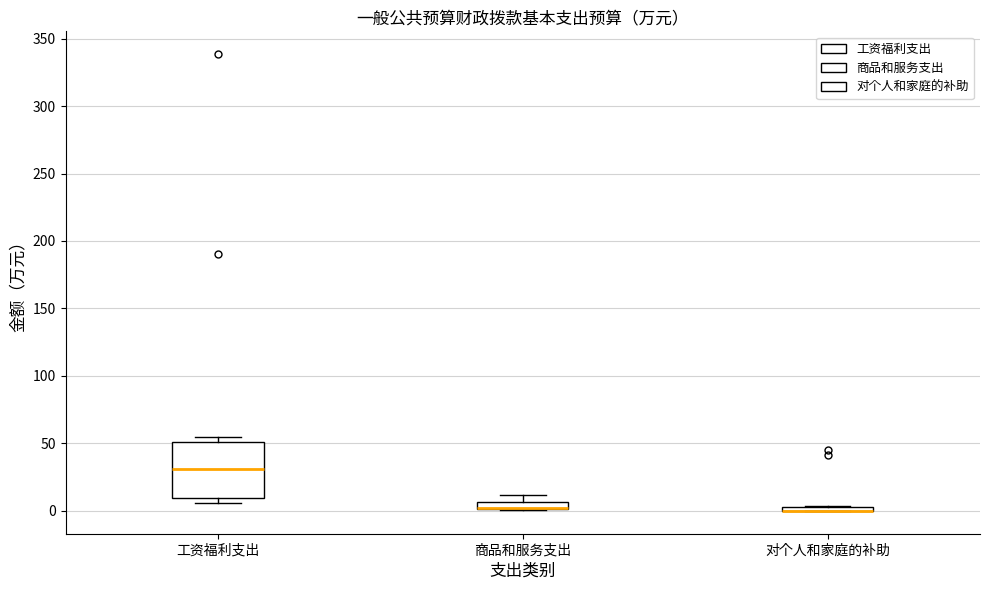

Where is the lower edge of the box for 对个人和家庭的补助 on the y-axis? The values are not printed on the chart, so give them approximately, as read against the axis.

0